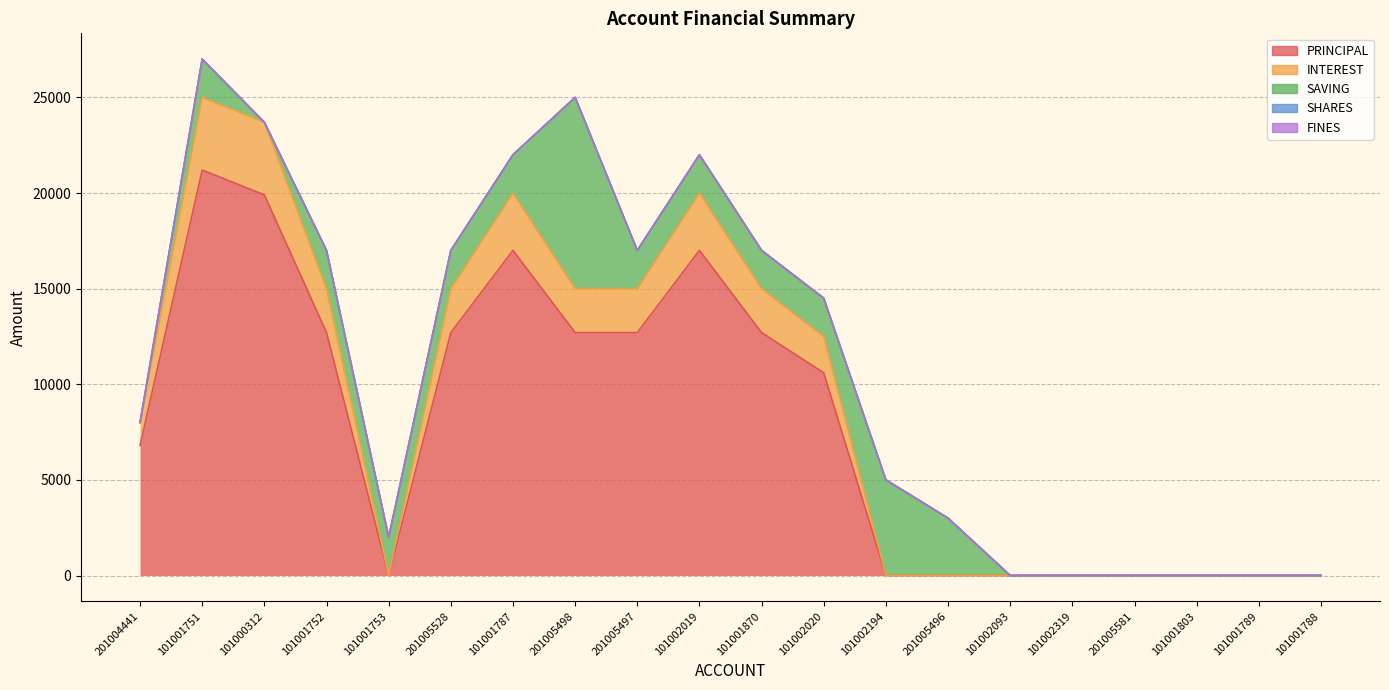

What is the average value of the INTEREST series?

1410